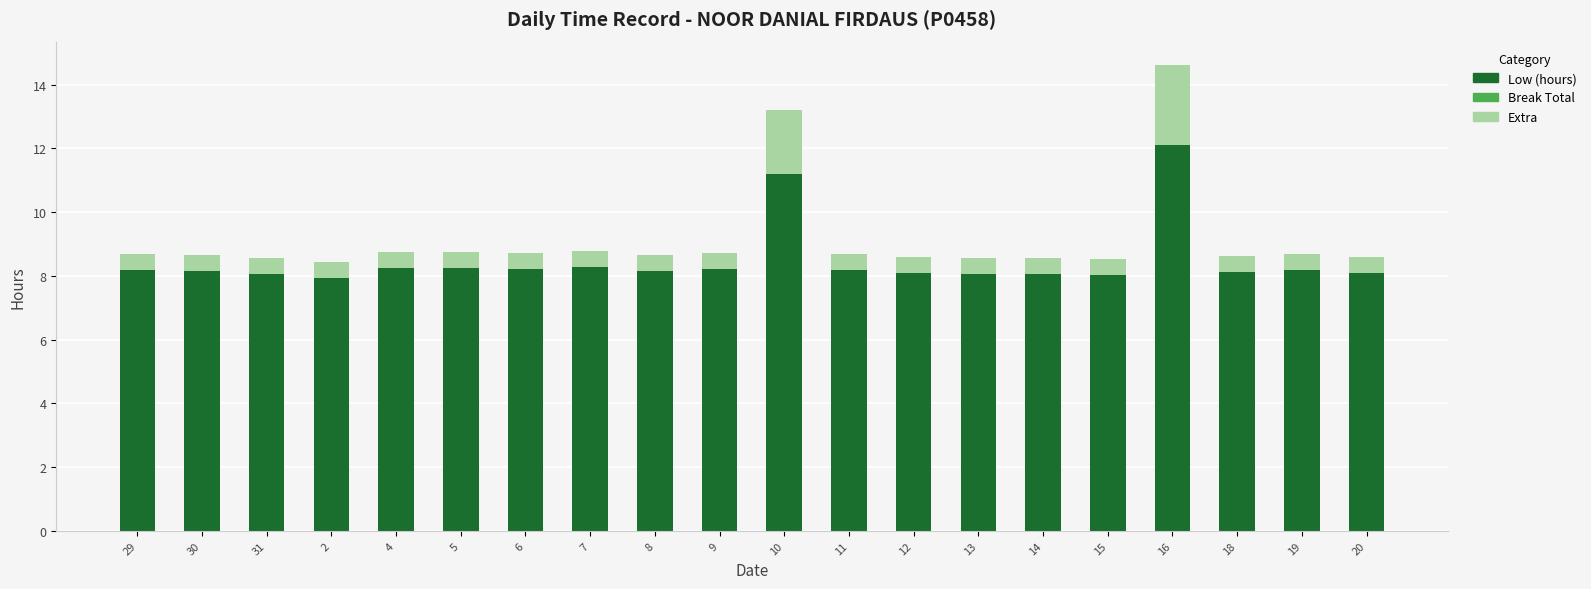

Is it true that Low (hours) equals 8.1 at 31?

True